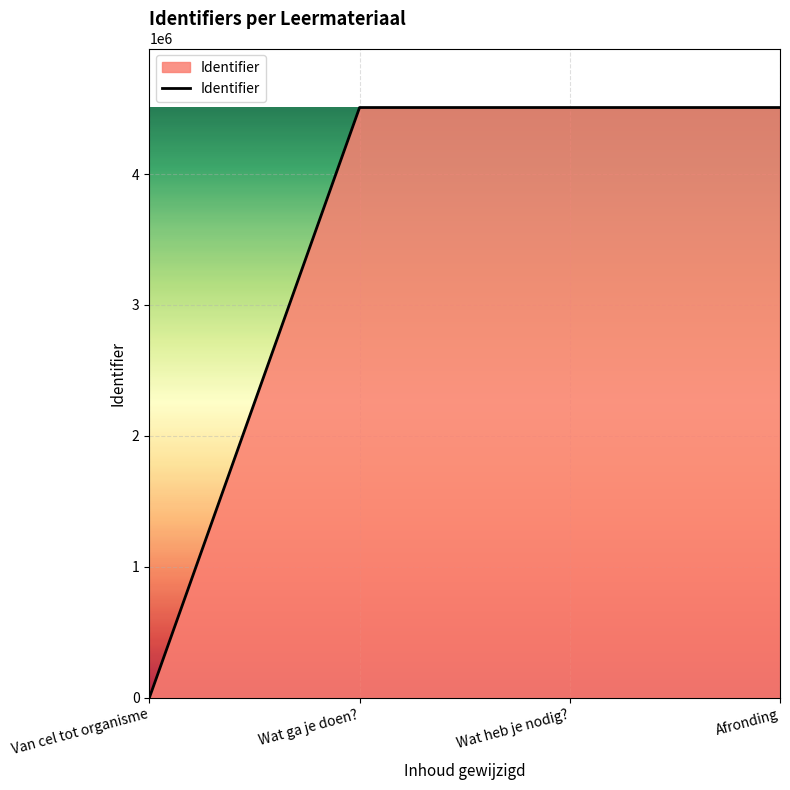

The value at Wat ga je doen? is 4507959. True or false?

True